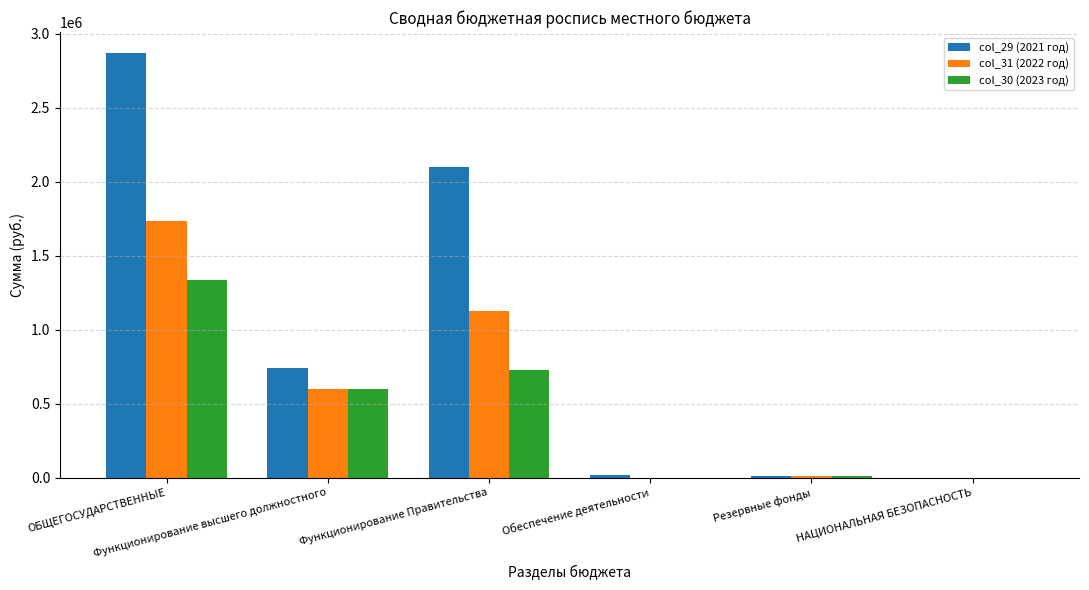

What is the total value across all series at ОБЩЕГОСУДАРСТВЕННЫЕ?

5941991.5